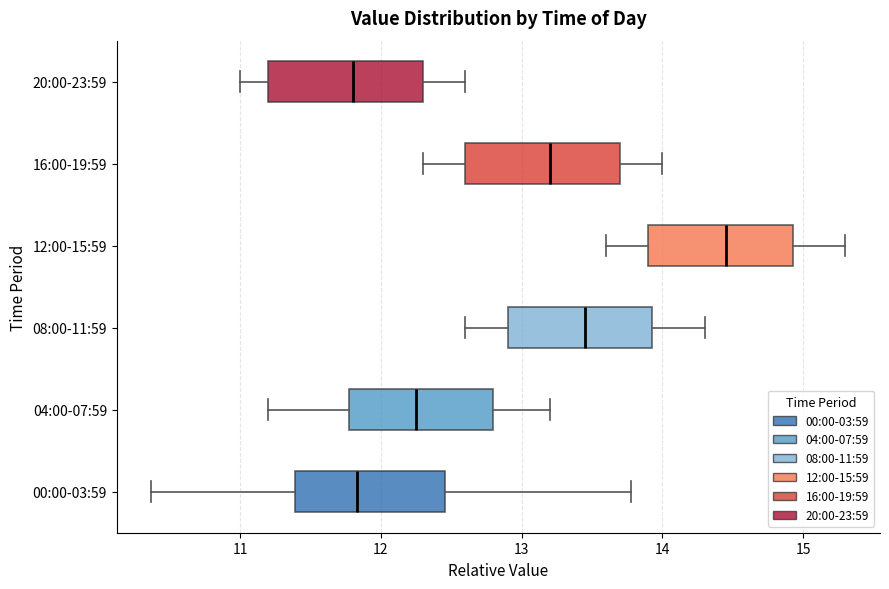

Reading bottom to top, transcribe this box plot: for each box, give where its median line is, the range the box spans, and where its two whiskers end, as read against the x-axis. The values are not printed on the chart, so give them approximately, as read against the axis.

00:00-03:59: median 11.8, box 11.4 to 12.5, whiskers 10.4 to 13.8
04:00-07:59: median 12.3, box 11.8 to 12.8, whiskers 11.2 to 13.2
08:00-11:59: median 13.5, box 12.9 to 13.9, whiskers 12.6 to 14.3
12:00-15:59: median 14.5, box 13.9 to 14.9, whiskers 13.6 to 15.3
16:00-19:59: median 13.2, box 12.6 to 13.7, whiskers 12.3 to 14.0
20:00-23:59: median 11.8, box 11.2 to 12.3, whiskers 11.0 to 12.6